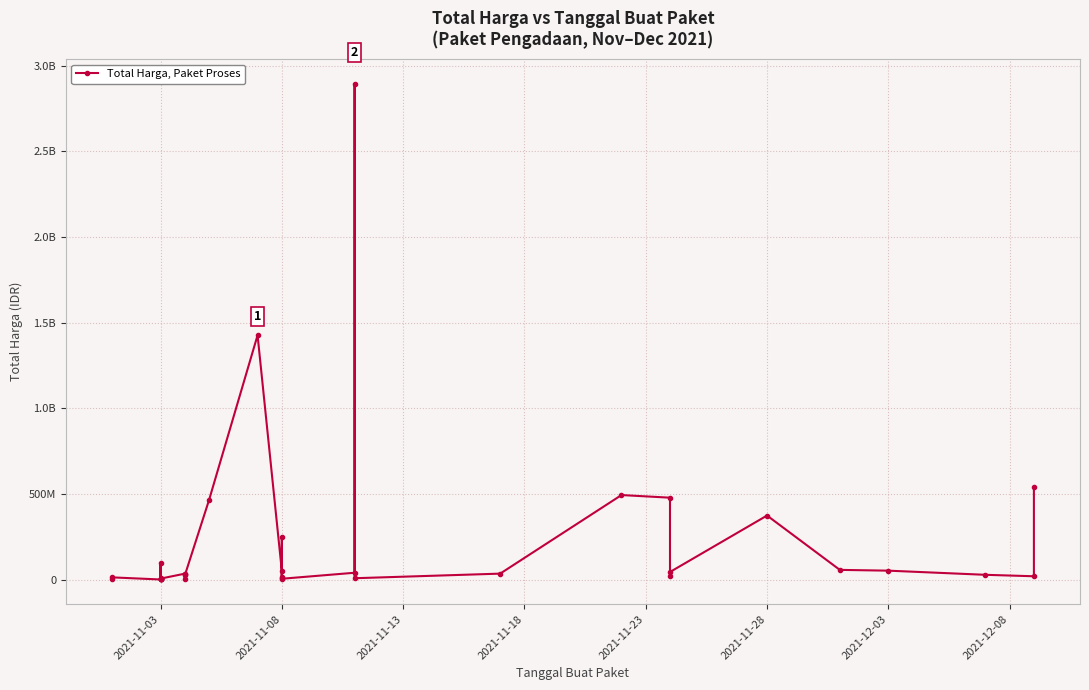

What is the average value?

214814202